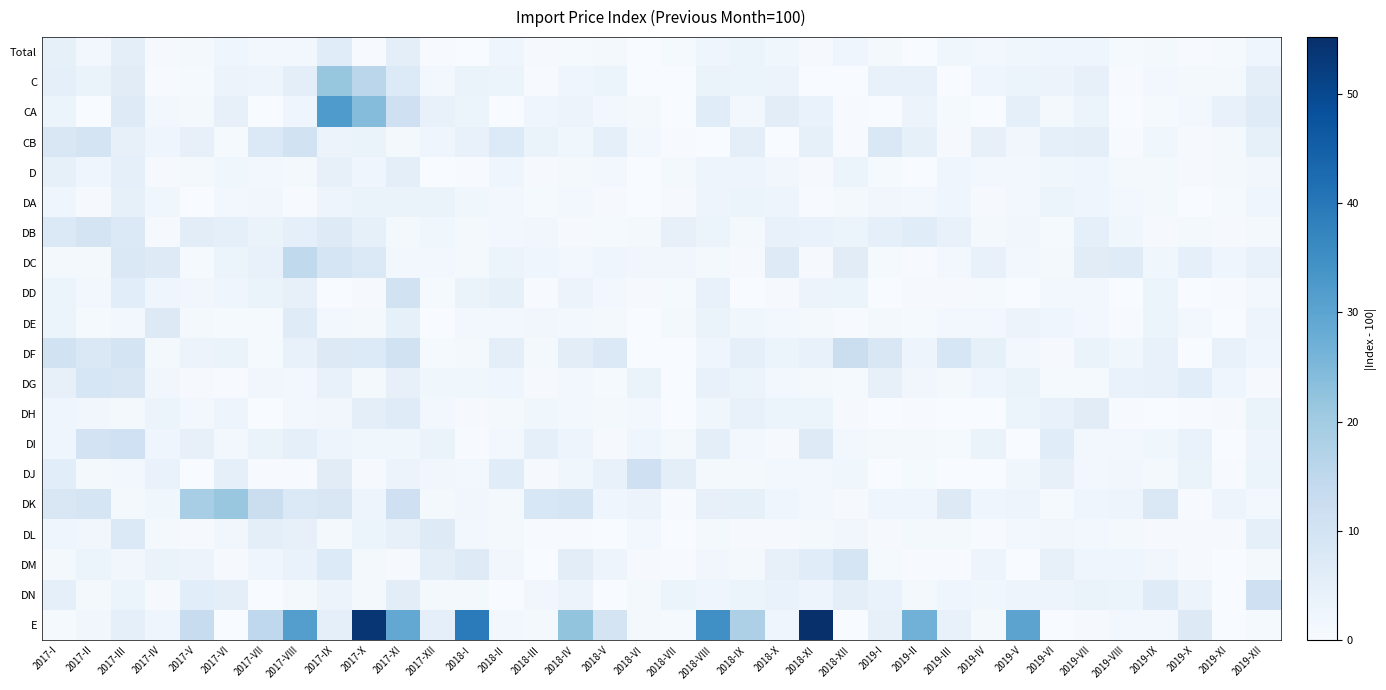

Rank the series at 2018-I from highest to lowest value.

E, DM, CB, DD, C, CA, DG, DA, DK, DE, DL, DJ, DB, DN, DF, DC, DH, D, DI, Total